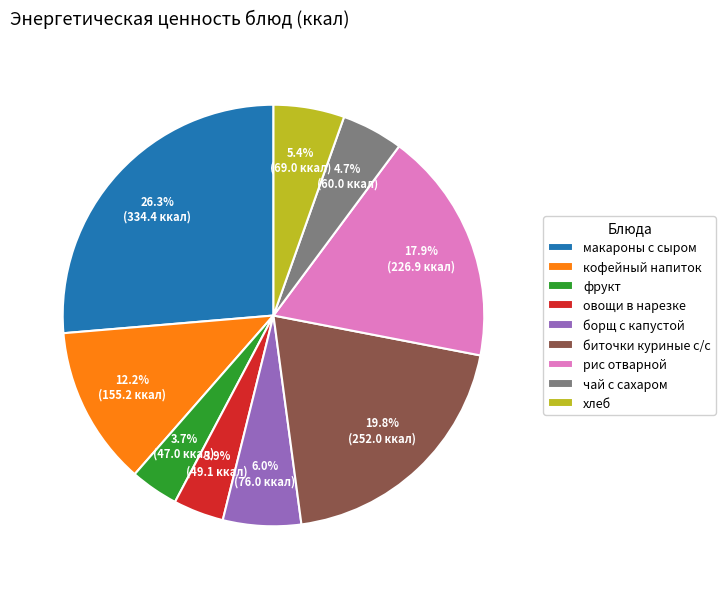

Is it true that кофейный напиток is 12% of the pie?

True